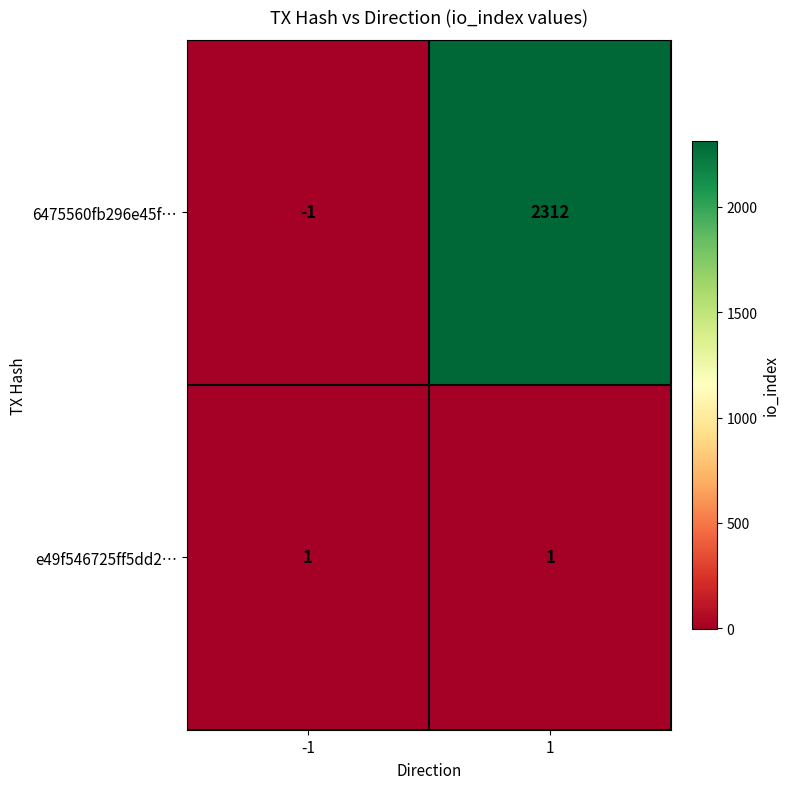

Reading left to right, what are all the values shown in this chart?

6475560fb296e45f…: -1=-1	1=2312
e49f546725ff5dd2…: -1=1	1=1